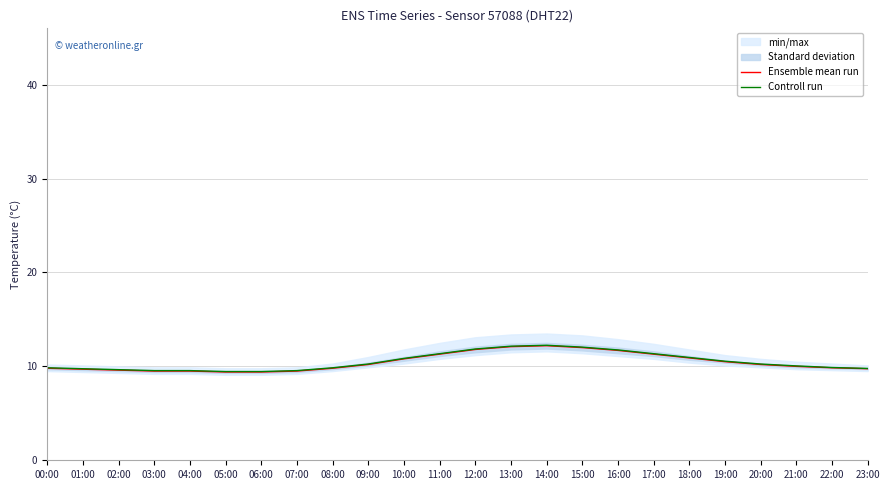

What is the sum of the Controll run values at 16:00 and 08:00?

21.6